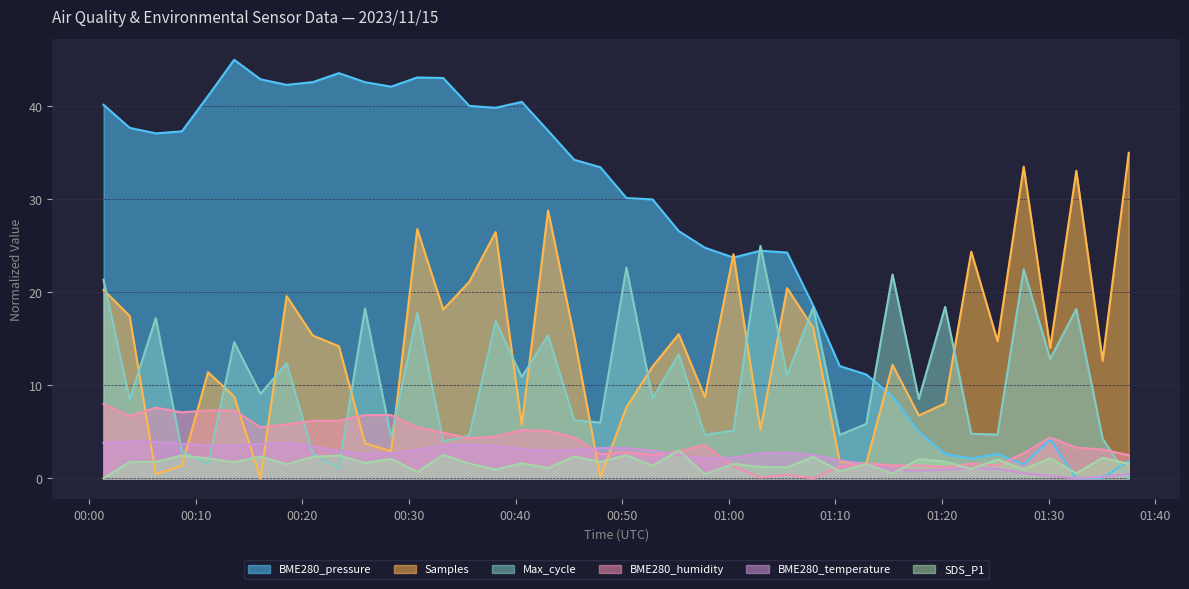

Which series changed the most between 2023/11/15 01:15:21 and 2023/11/15 01:37:30?

Samples